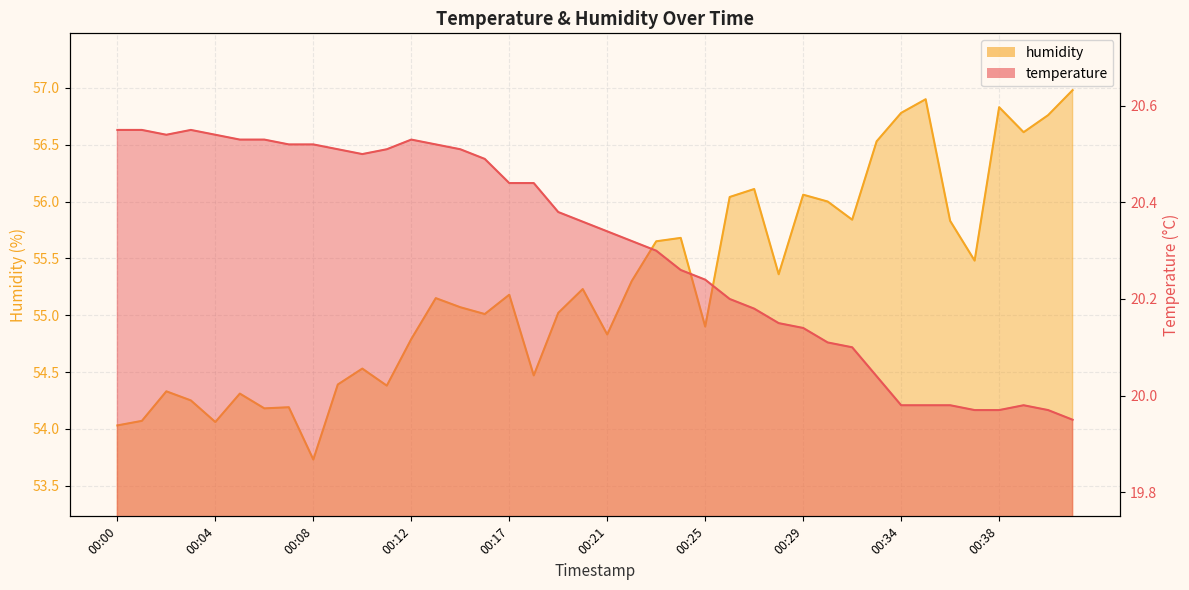

At which category does the chart reach its peak across all series?

00:41